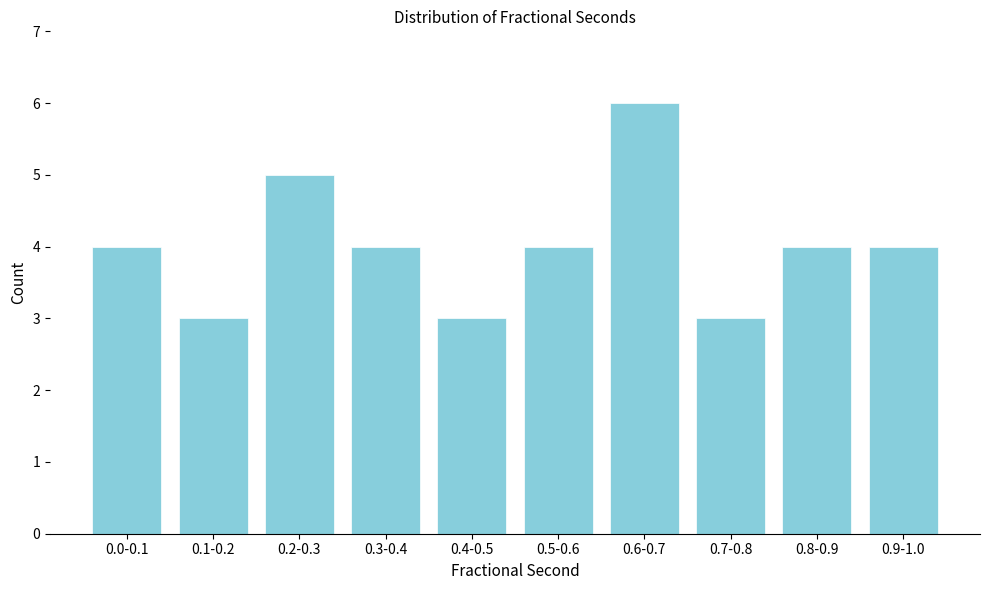

Reading right to left, transcribe all the data shown in this chart.

4	4	3	6	4	3	4	5	3	4